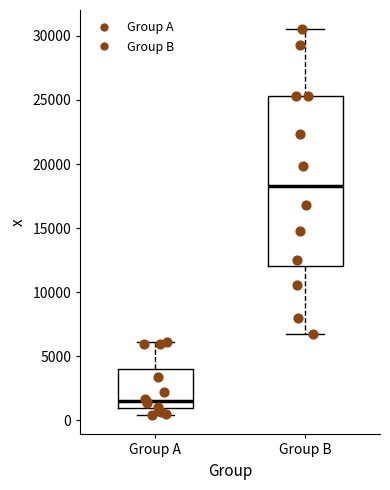

Comparing the boxes themselves (not the whiskers), which one is the tallest?

Group B